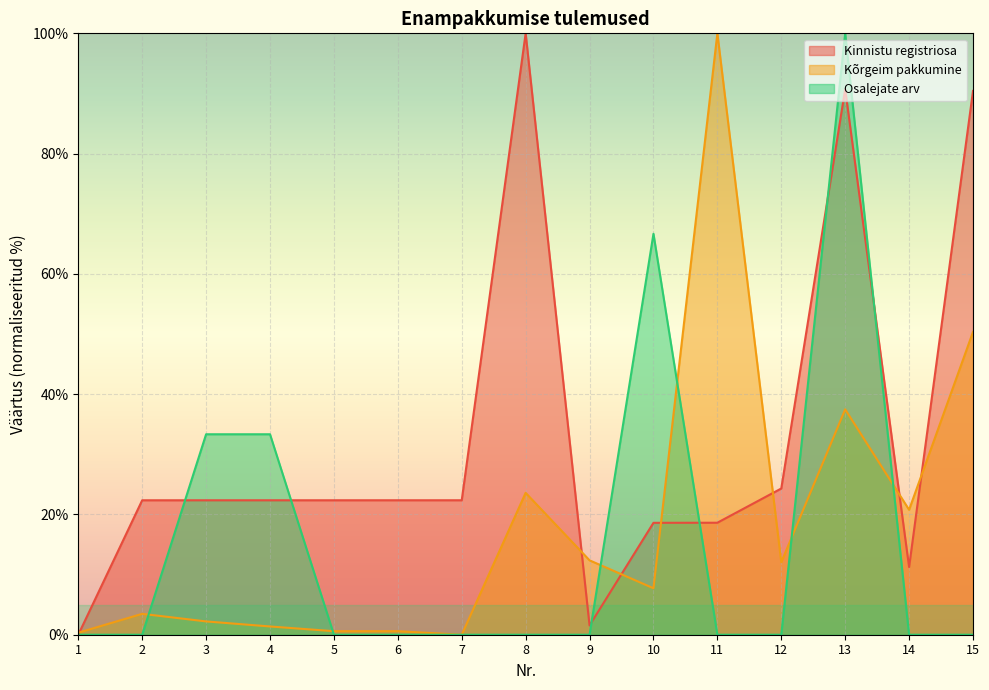

What is the spread (max minus min) of values at 8?

100.0